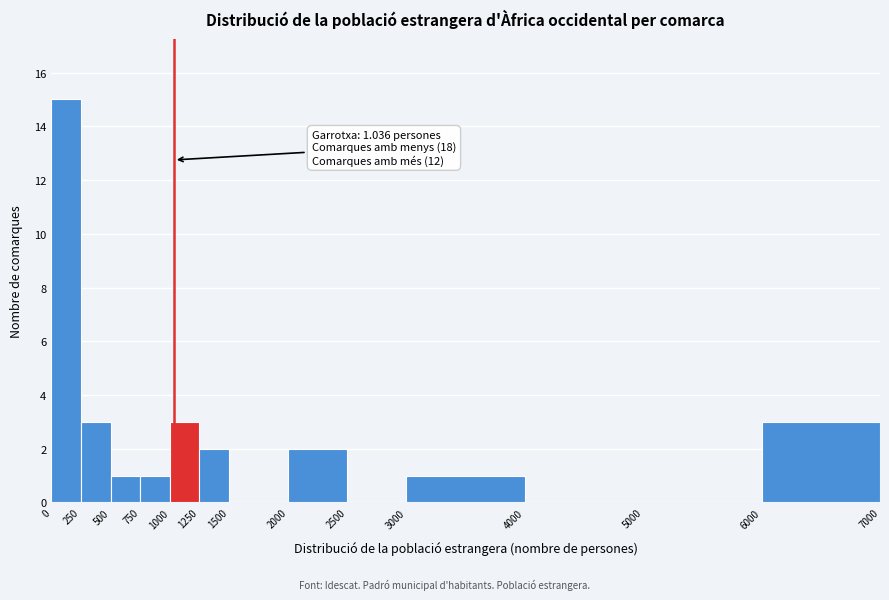

Over which range of the x-axis is the bar tallest?

0 to 250